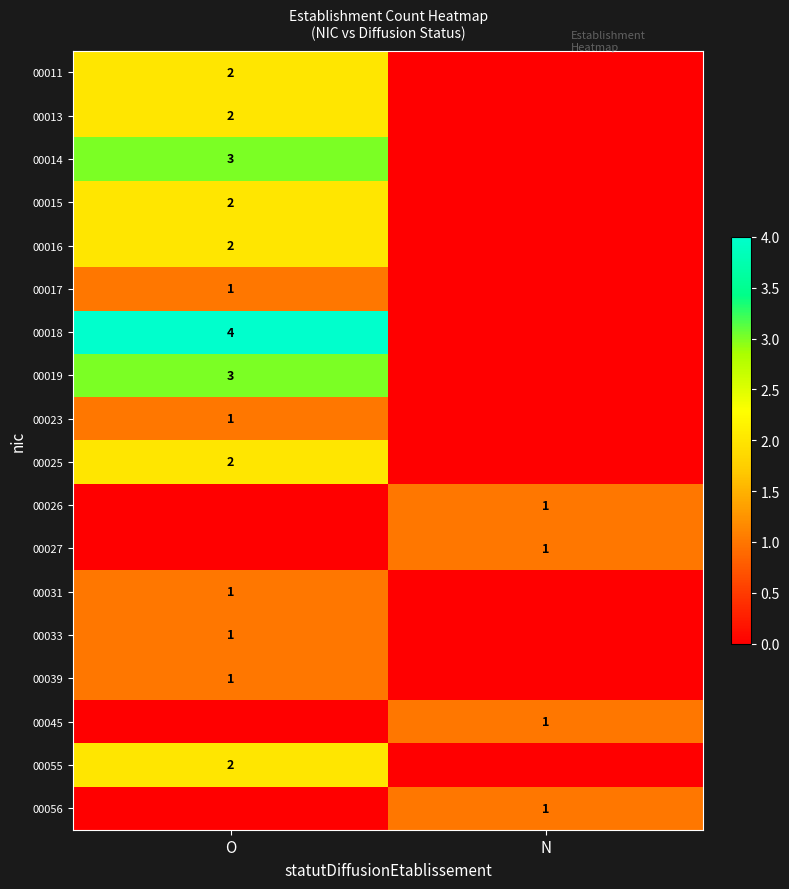

The value of 00031 at O is 1. True or false?

True